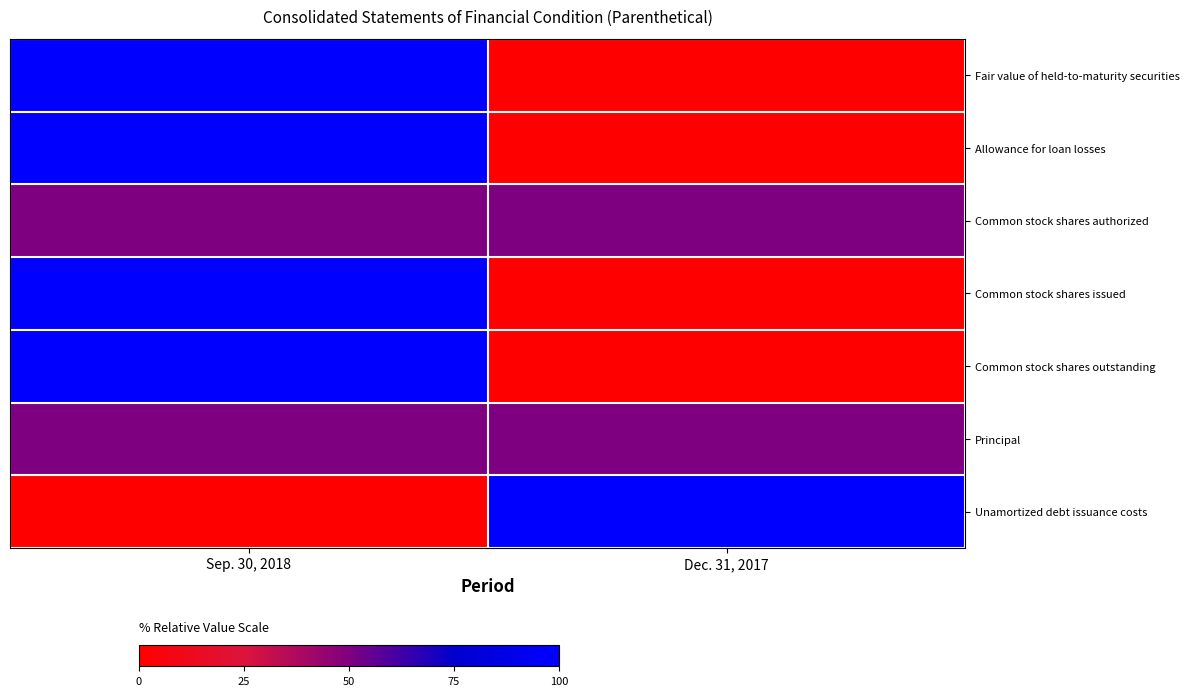

Reading left to right, list all the values displayed in this chart.

Fair value of held-to-maturity securities: Sep. 30, 2018=100	Dec. 31, 2017=0
Allowance for loan losses: Sep. 30, 2018=100	Dec. 31, 2017=0
Common stock shares authorized: Sep. 30, 2018=50	Dec. 31, 2017=50
Common stock shares issued: Sep. 30, 2018=100	Dec. 31, 2017=0
Common stock shares outstanding: Sep. 30, 2018=100	Dec. 31, 2017=0
Principal: Sep. 30, 2018=50	Dec. 31, 2017=50
Unamortized debt issuance costs: Sep. 30, 2018=0	Dec. 31, 2017=100